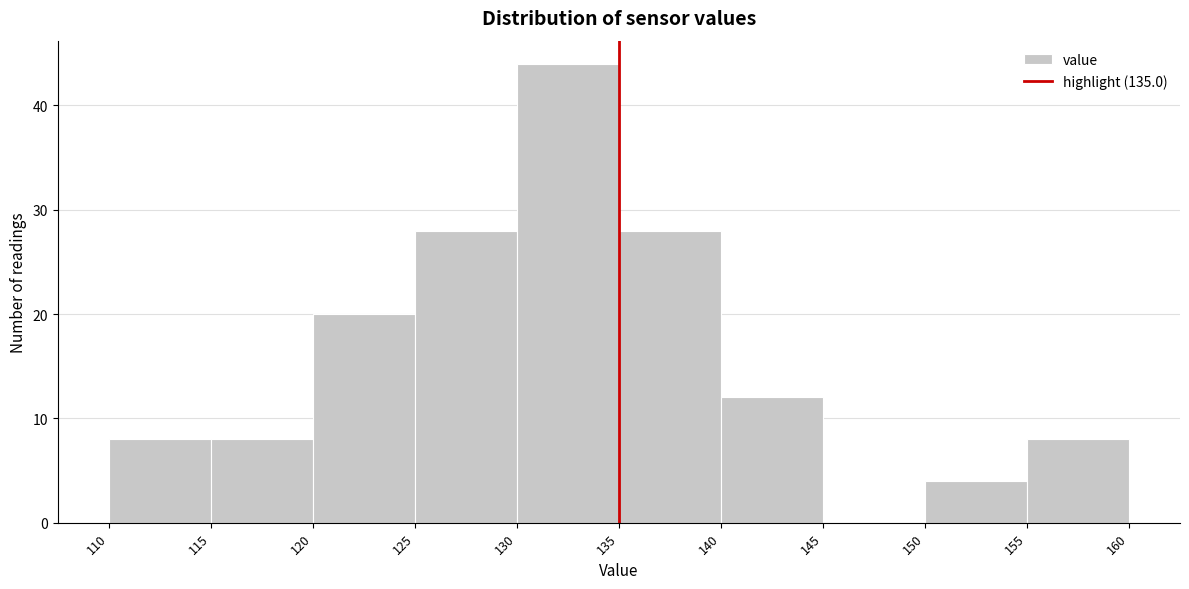

How tall is the bar that spans 135 to 140 on the x-axis? The values are not printed on the chart, so give them approximately, as read against the axis.

28